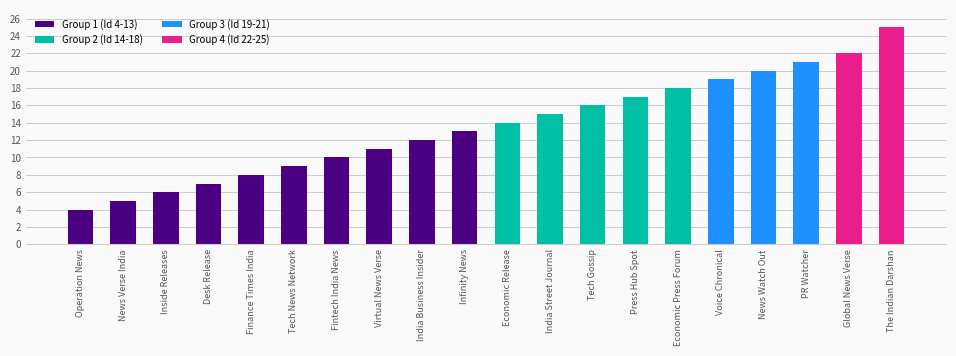

What is the ratio of the value at Finance Times India to the value at Economic Press Forum?

0.4